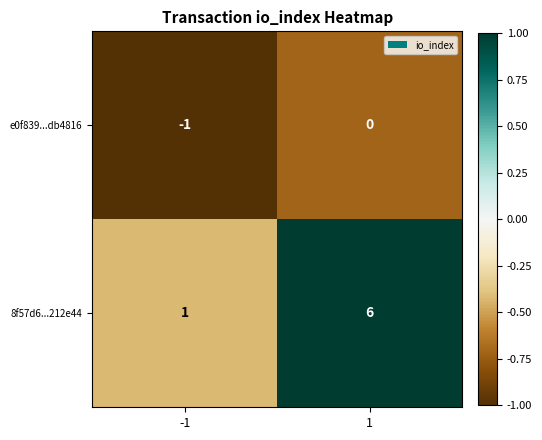

Which series changed the most between -1 and 1?

8f57d6...212e44